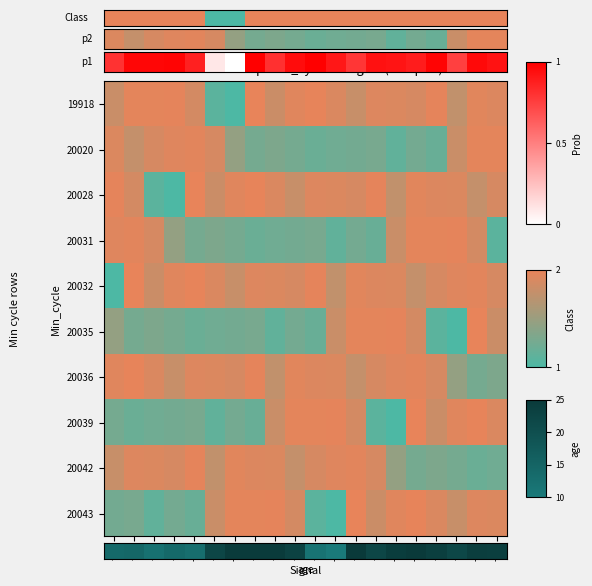

What is the maximum value shown in the chart?

1.0